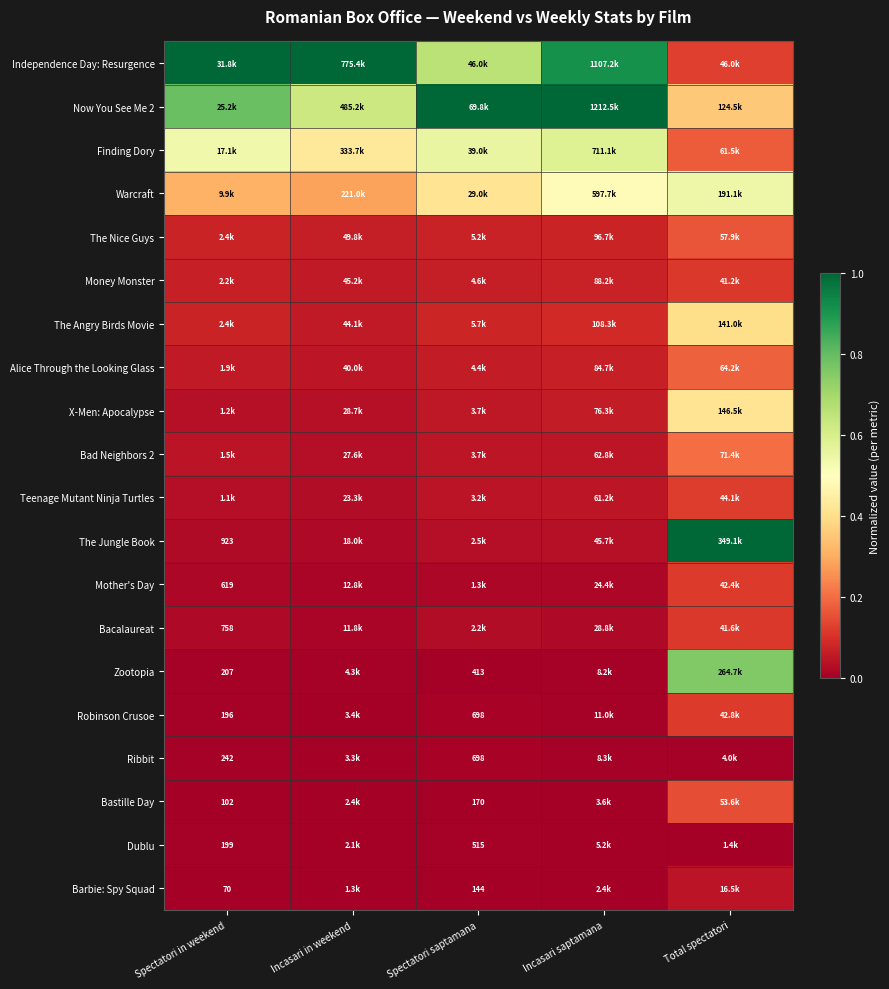

List the series in order of their peak value, lowest first.

Dublu, Ribbit, Barbie: Spy Squad, Money Monster, Bacalaureat, Mother's Day, Robinson Crusoe, Teenage Mutant Ninja Turtles, Bastille Day, The Nice Guys, Alice Through the Looking Glass, Bad Neighbors 2, The Angry Birds Movie, X-Men: Apocalypse, Warcraft, Finding Dory, Zootopia, Independence Day: Resurgence, Now You See Me 2, The Jungle Book